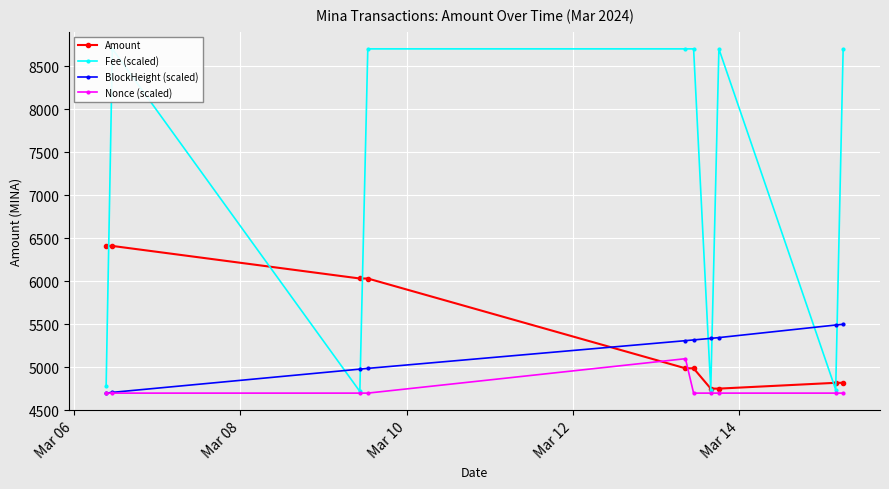

What is the value of the Amount point at the 1st from the left?

6411.4